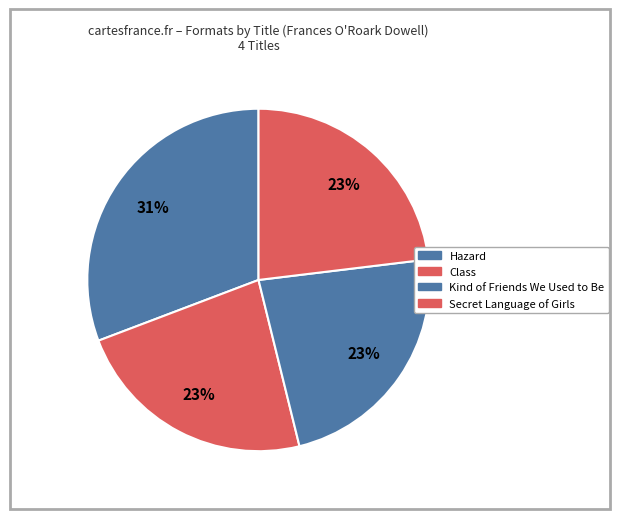

To the nearest percent, what portion does Kind of Friends We Used to Be represent?

23%